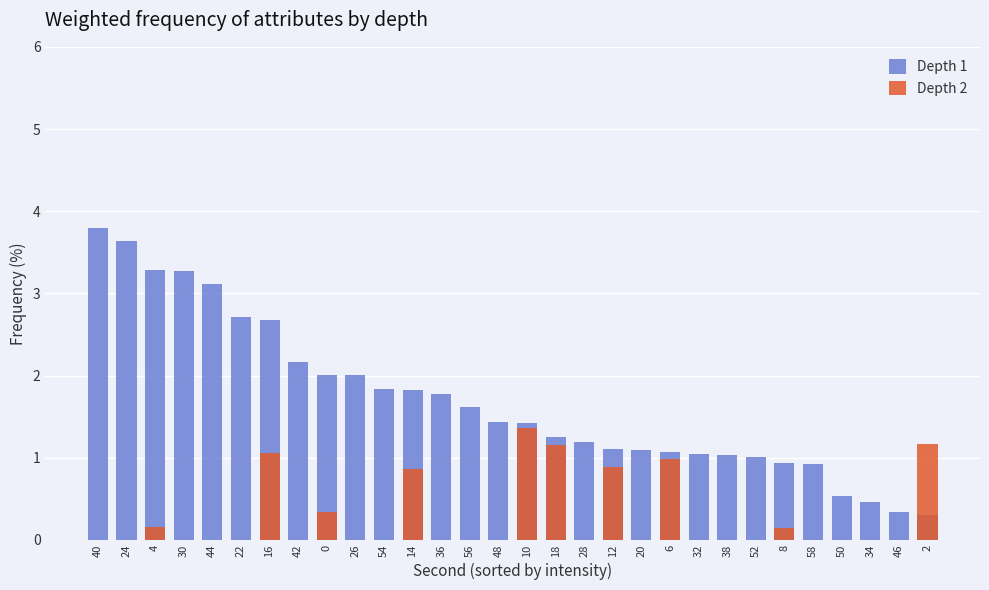

At which category does the chart reach its peak across all series?

40